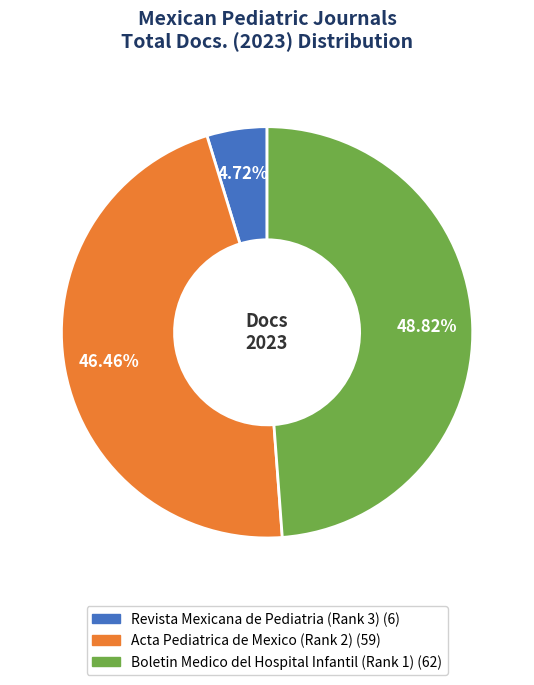

What percentage is the Acta Pediatrica de Mexico (Rank 2) slice, to the nearest percent?

46%